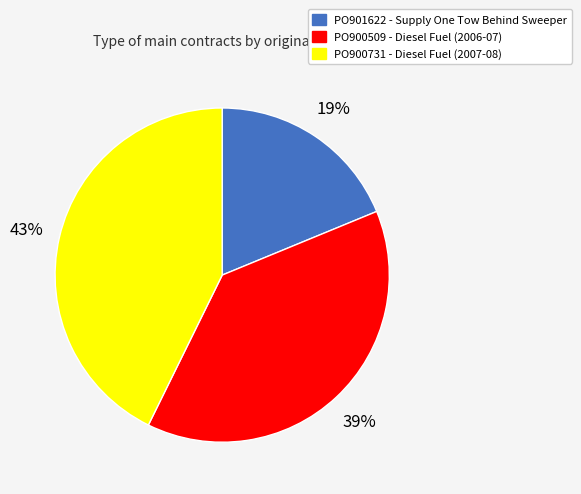

To the nearest percent, what percentage of the pie is PO901622?

19%